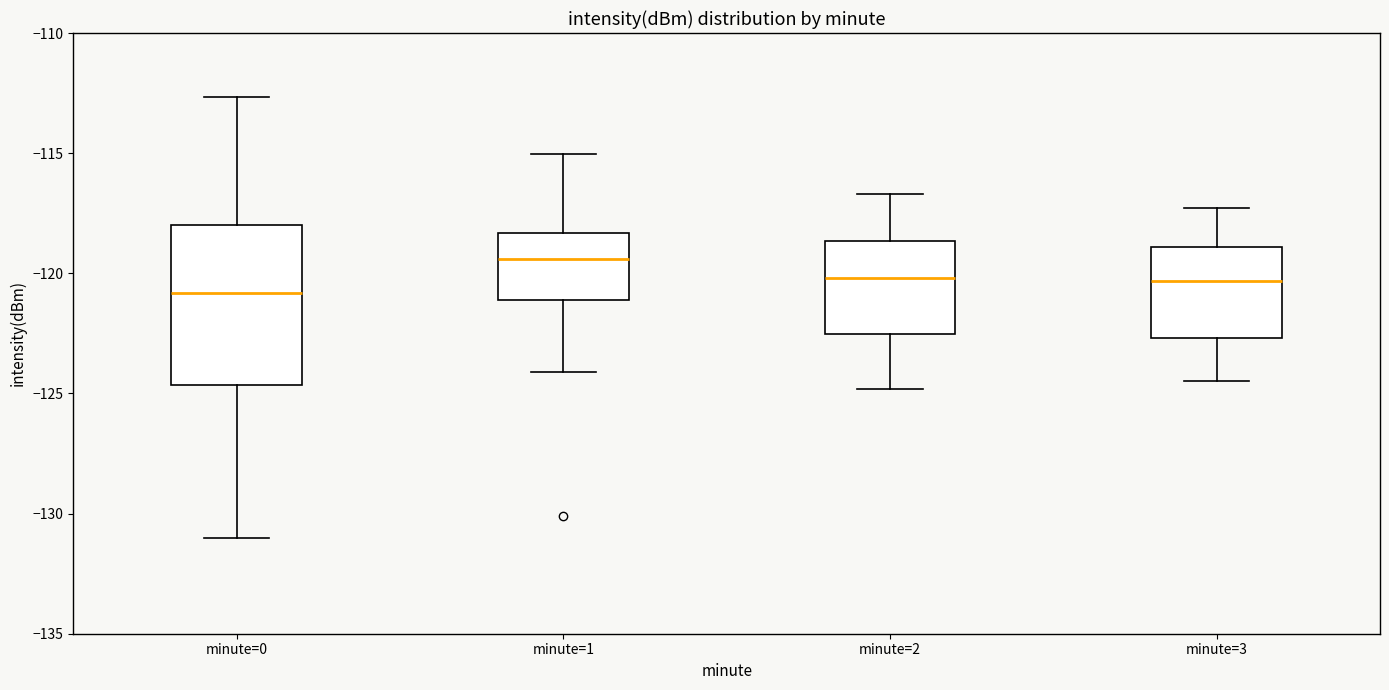

Reading left to right, transcribe this box plot: for each box, give where its median line is, the range the box spans, and where its two whiskers end, as read against the y-axis. The values are not printed on the chart, so give them approximately, as read against the axis.

minute=0: median -121.0, box -124.5 to -118.0, whiskers -131.0 to -112.5
minute=1: median -119.5, box -121.0 to -118.5, whiskers -124.0 to -115.0
minute=2: median -120.0, box -122.5 to -118.5, whiskers -125.0 to -116.5
minute=3: median -120.5, box -122.5 to -119.0, whiskers -124.5 to -117.5